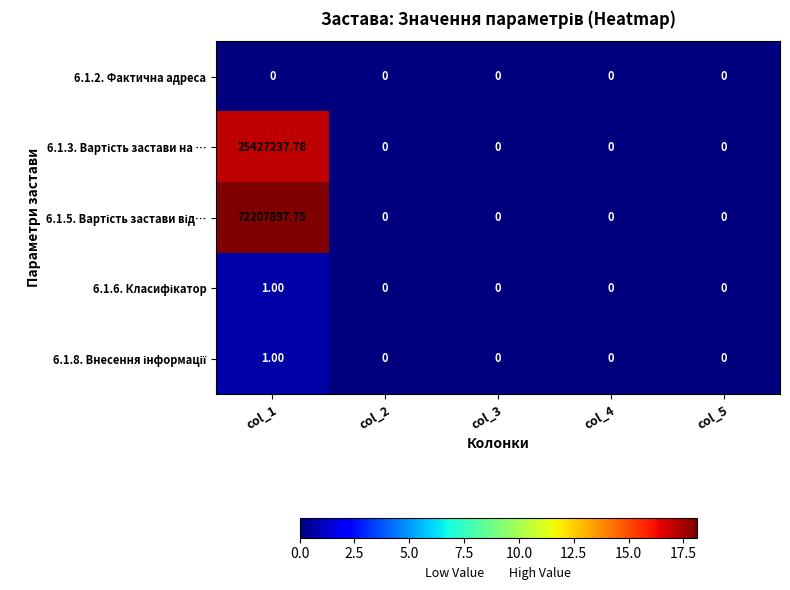

Between col_4 and col_2, which is larger?

col_4